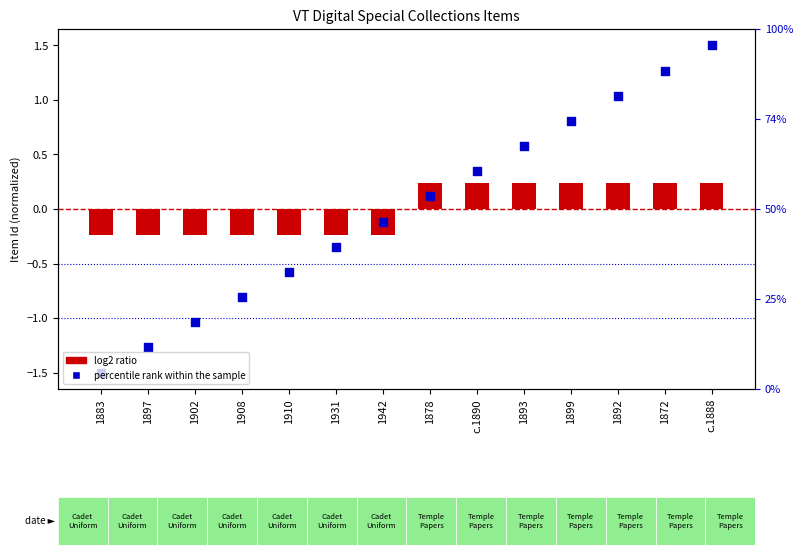

At which category is the sum across all series the highest?

c.1888